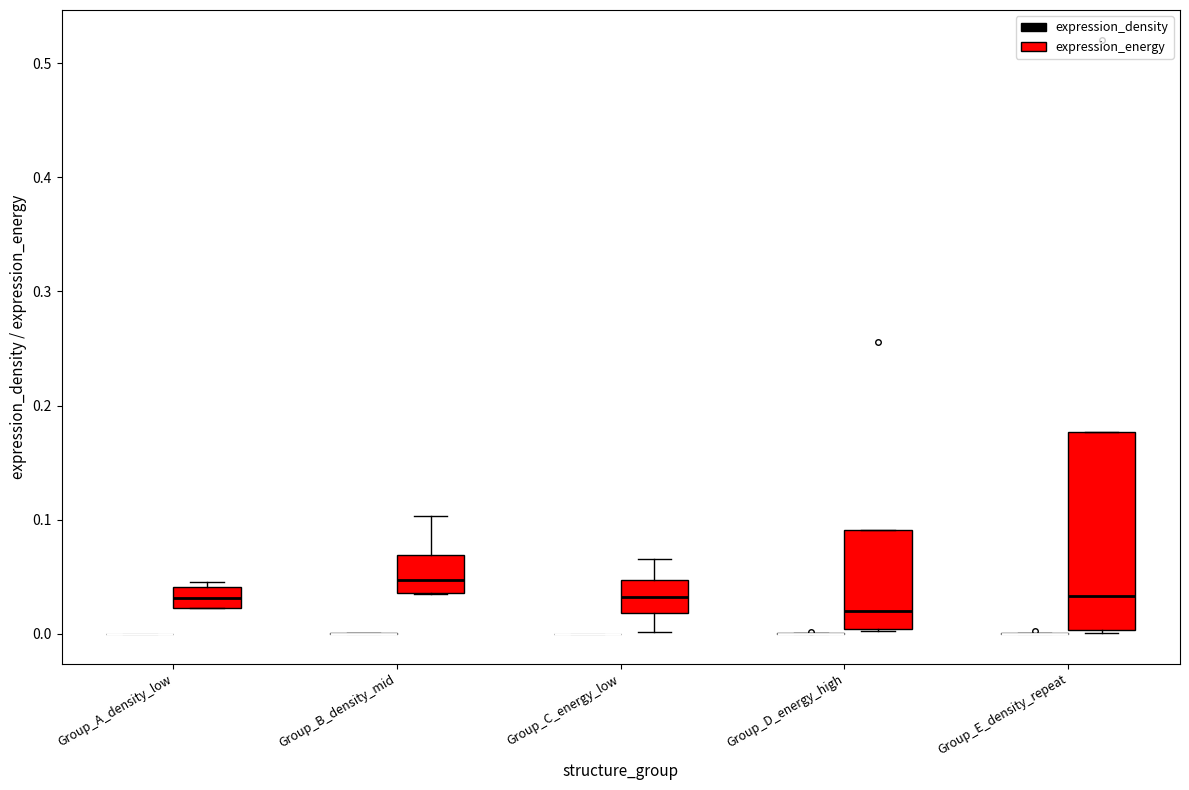

Reading left to right, read every box against the y-axis: the position of its median line, the range the box covers, and the ends of its whiskers. The values are not printed on the chart, so give them approximately, as read against the axis.

Group_A_density_low (expression_density): box collapsed to a line at 0.00, whiskers 0.00 to 0.00
Group_A_density_low (expression_energy): median 0.03, box 0.02 to 0.04, whiskers 0.02 to 0.05
Group_B_density_mid (expression_density): box collapsed to a line at 0.00, whiskers 0.00 to 0.00
Group_B_density_mid (expression_energy): median 0.05, box 0.04 to 0.07, whiskers 0.03 to 0.10
Group_C_energy_low (expression_density): box collapsed to a line at 0.00, whiskers 0.00 to 0.00
Group_C_energy_low (expression_energy): median 0.03, box 0.02 to 0.05, whiskers 0.00 to 0.07
Group_D_energy_high (expression_density): box collapsed to a line at 0.00, whiskers 0.00 to 0.00
Group_D_energy_high (expression_energy): median 0.02, box 0.00 to 0.09, whiskers 0.00 to 0.09
Group_E_density_repeat (expression_density): box collapsed to a line at 0.00, whiskers 0.00 to 0.00
Group_E_density_repeat (expression_energy): median 0.03, box 0.00 to 0.18, whiskers 0.00 to 0.18